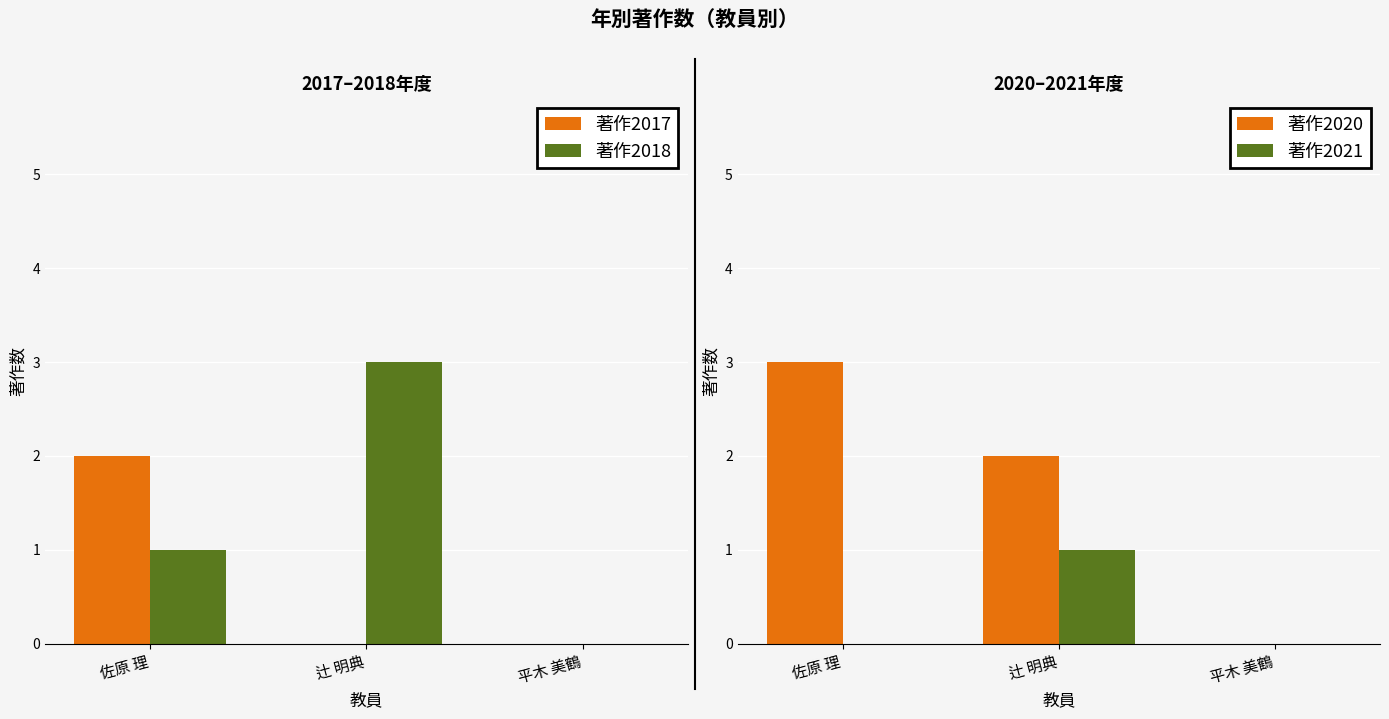

What is the difference between the highest and lowest values at 佐原 理?

3